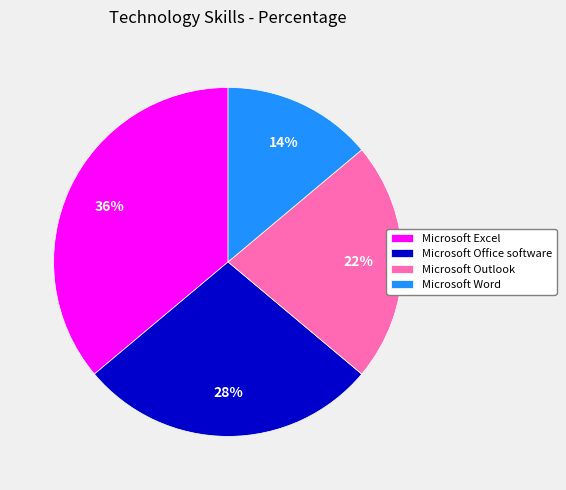

Count the number of slices in the pie.

4